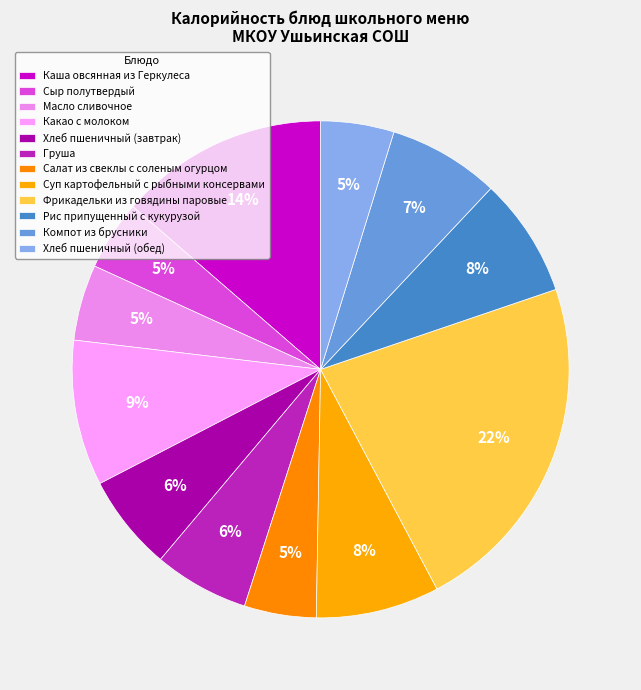

How many segments does this pie chart have?

12